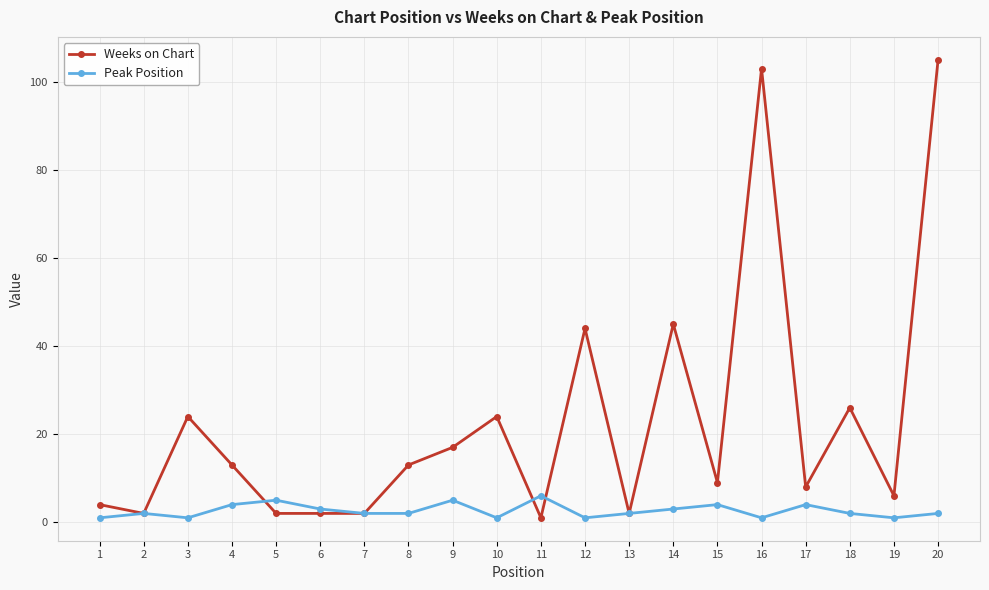

Reading left to right, what are all the values shown in this chart?

Weeks on Chart: 1=4	2=2	3=24	4=13	5=2	6=2	7=2	8=13	9=17	10=24	11=1	12=44	13=2	14=45	15=9	16=103	17=8	18=26	19=6	20=105
Peak Position: 1=1	2=2	3=1	4=4	5=5	6=3	7=2	8=2	9=5	10=1	11=6	12=1	13=2	14=3	15=4	16=1	17=4	18=2	19=1	20=2